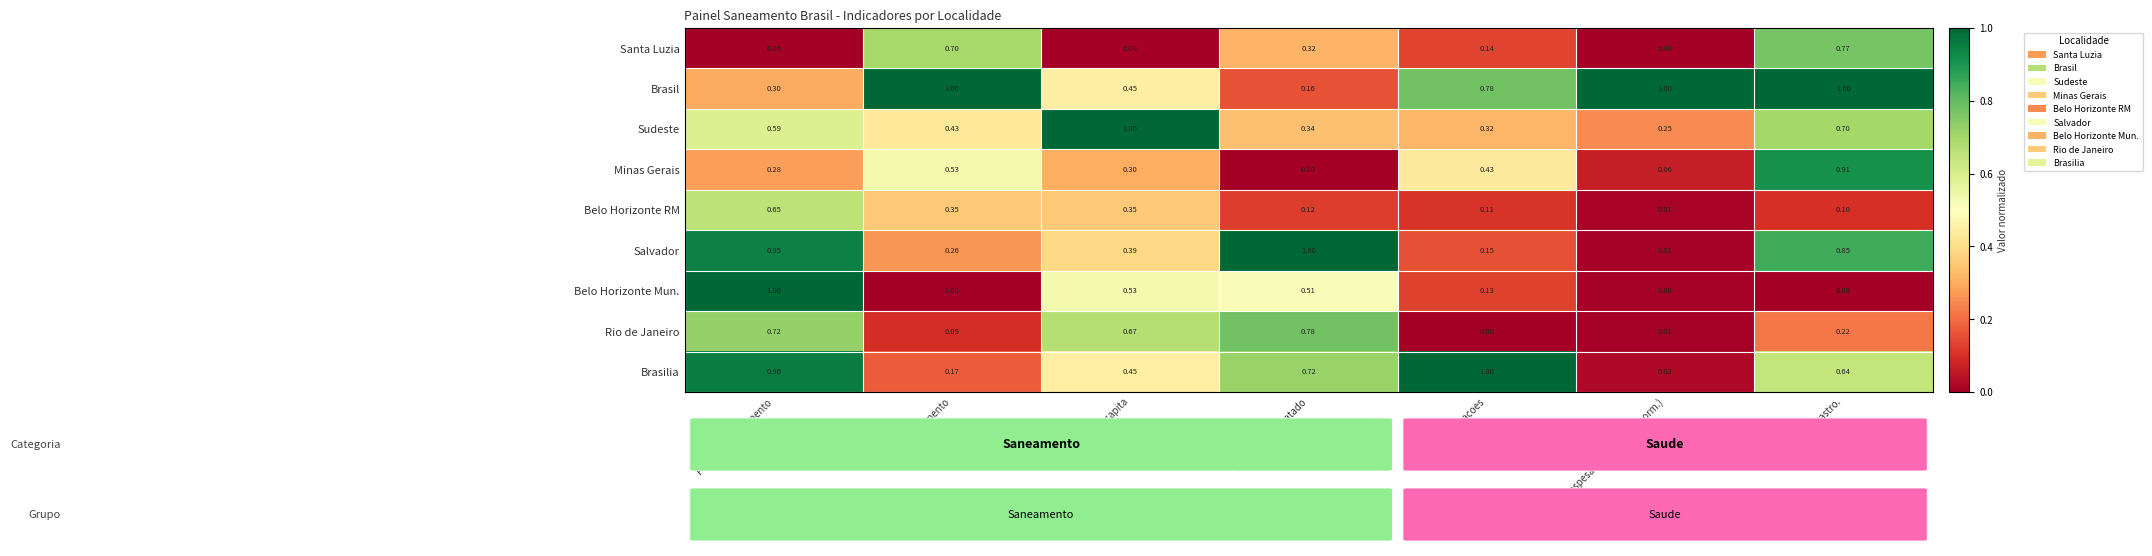

Rank the series at Pop. c/ abastecimento from highest to lowest value.

Belo Horizonte Mun., Brasilia, Salvador, Rio de Janeiro, Belo Horizonte RM, Sudeste, Brasil, Minas Gerais, Santa Luzia